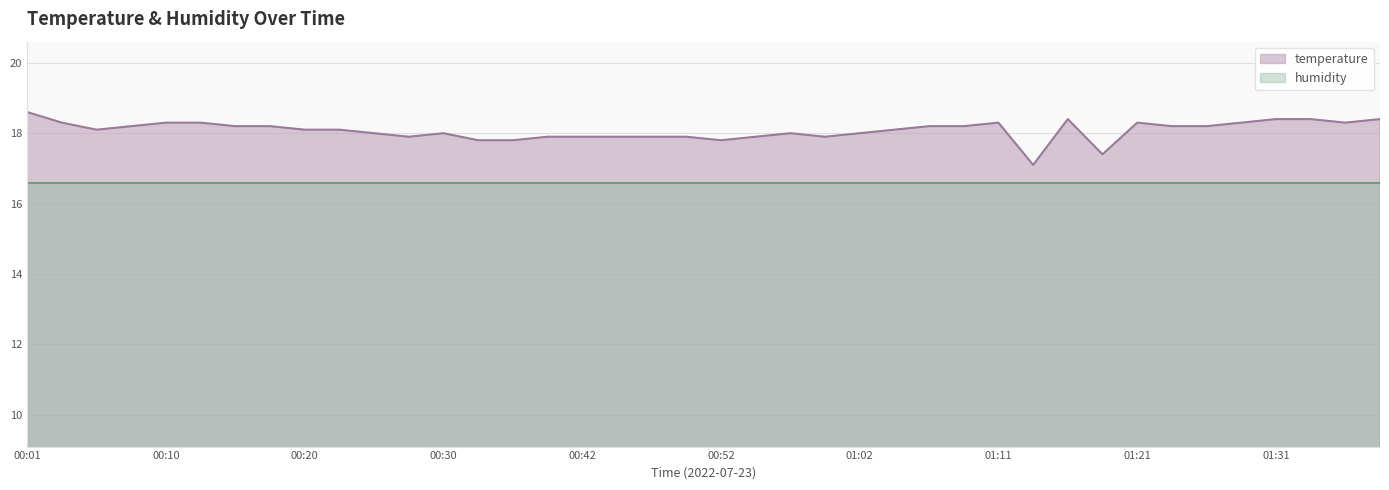

Reading right to left, transcribe all the data shown in this chart.

18.4	18.3	18.4	18.4	18.3	18.2	18.2	18.3	17.4	18.4	17.1	18.3	18.2	18.2	18.1	18.0	17.9	18.0	17.9	17.8	17.9	17.9	17.9	17.9	17.9	17.8	17.8	18.0	17.9	18.0	18.1	18.1	18.2	18.2	18.3	18.3	18.2	18.1	18.3	18.6